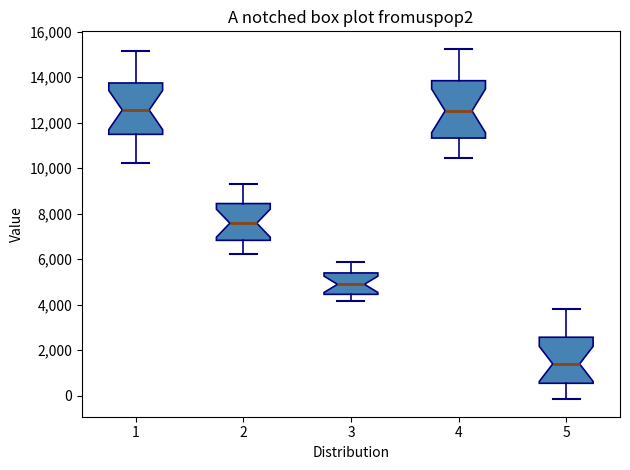

Reading left to right, transcribe this box plot: for each box, give where its median line is, the range the box spans, and where its two whiskers end, as read against the y-axis. The values are not printed on the chart, so give them approximately, as read against the axis.

1: median 12600, box 11400 to 13800, whiskers 10200 to 15200
2: median 7600, box 6800 to 8400, whiskers 6200 to 9400
3: median 5000, box 4400 to 5400, whiskers 4200 to 6000
4: median 12600, box 11400 to 13800, whiskers 10400 to 15200
5: median 1400, box 600 to 2600, whiskers -200 to 3800